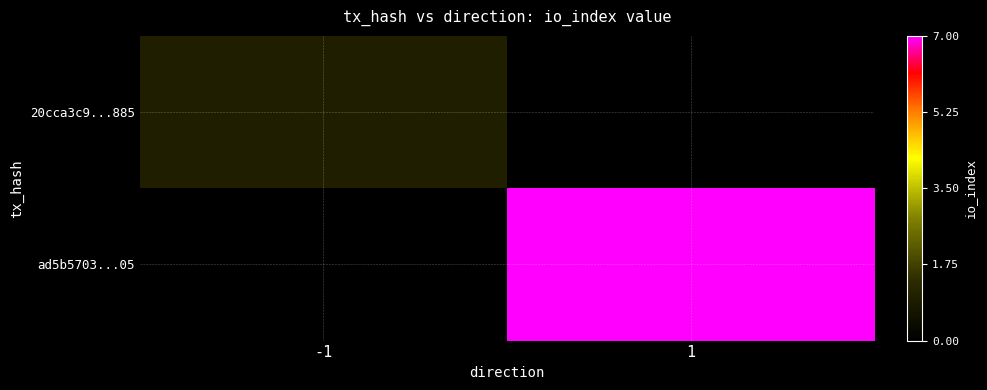

Is the value of ad5b5703...05 at 1 greater than the value of 20cca3c9...885 at -1?

Yes